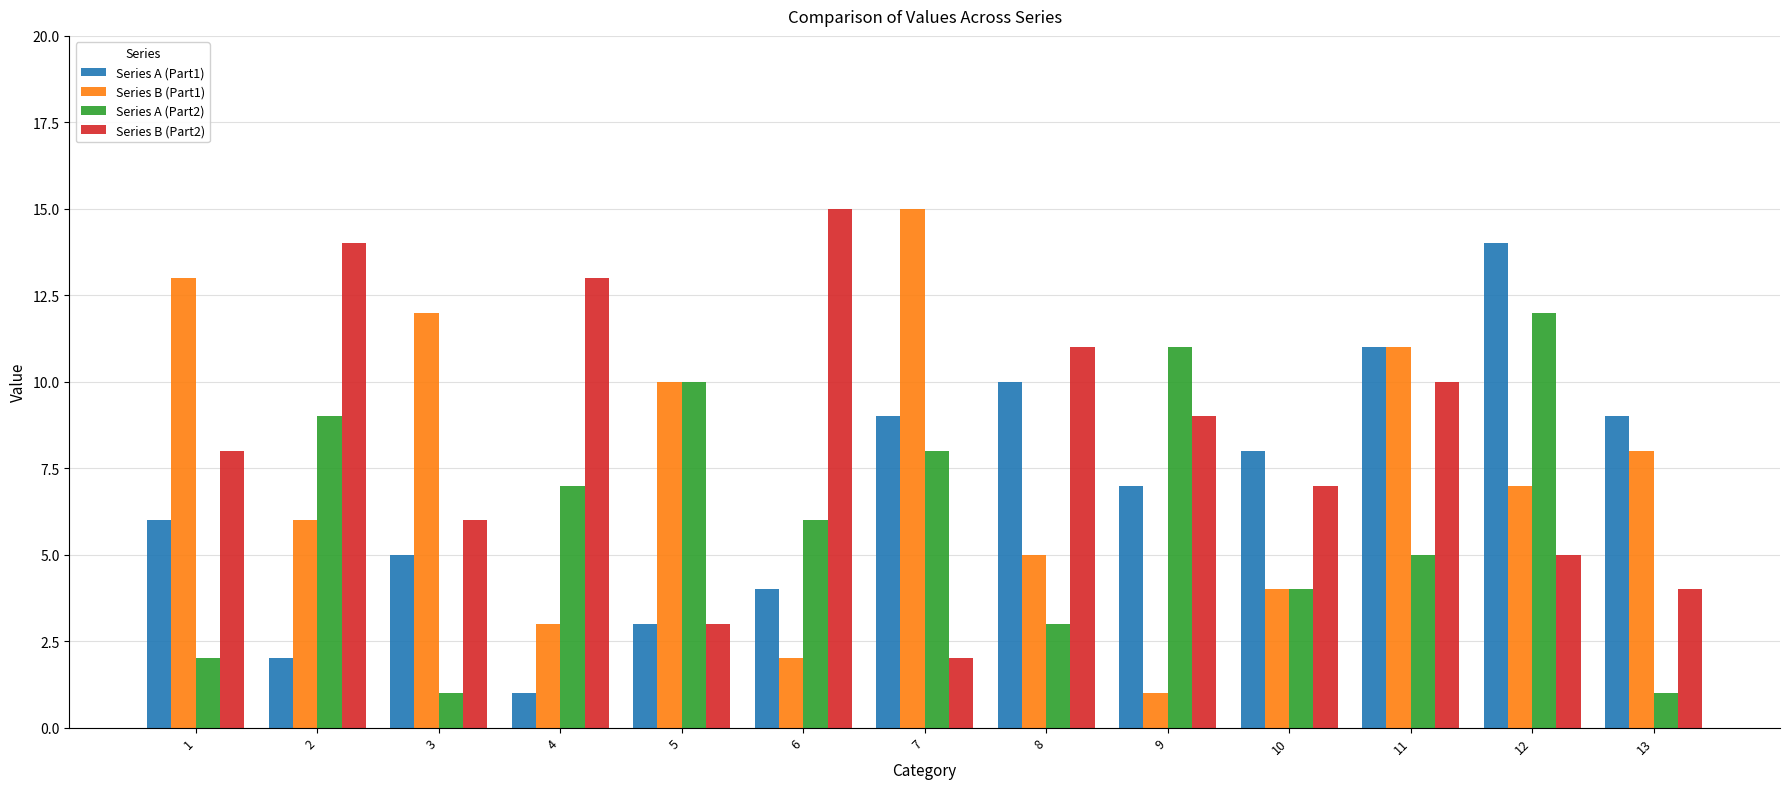

Is the value of Series B (Part1) at 13 greater than the value of Series A (Part2) at 9?

No